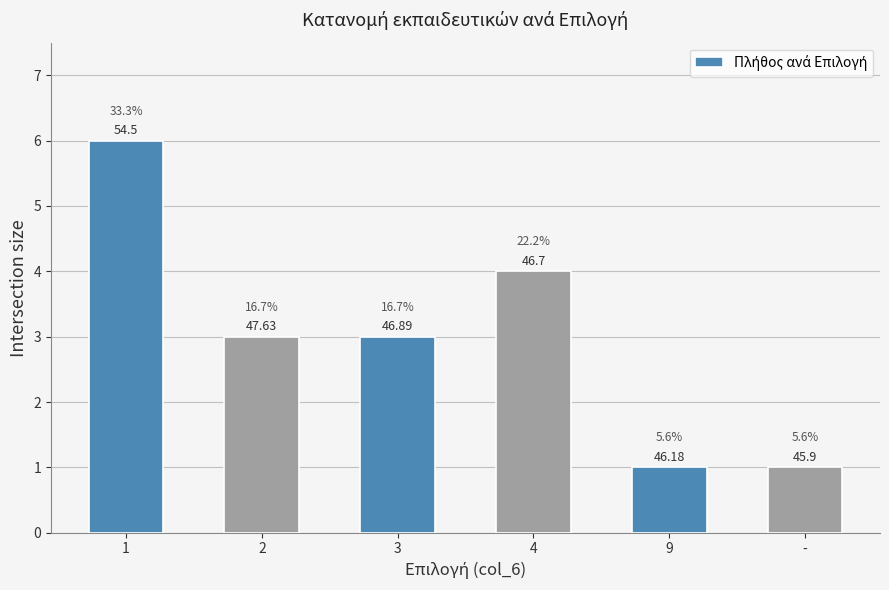

Reading right to left, transcribe all the data shown in this chart.

1	1	4	3	3	6